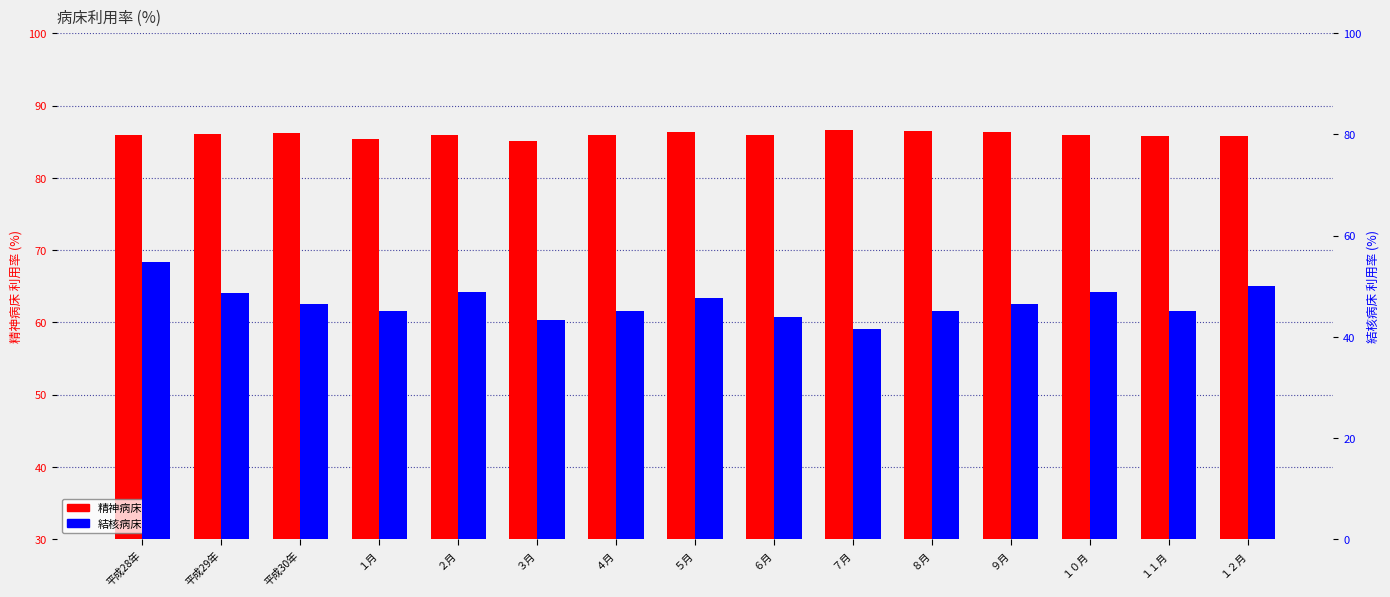

What is the average value of the 結核病床 series?

46.7